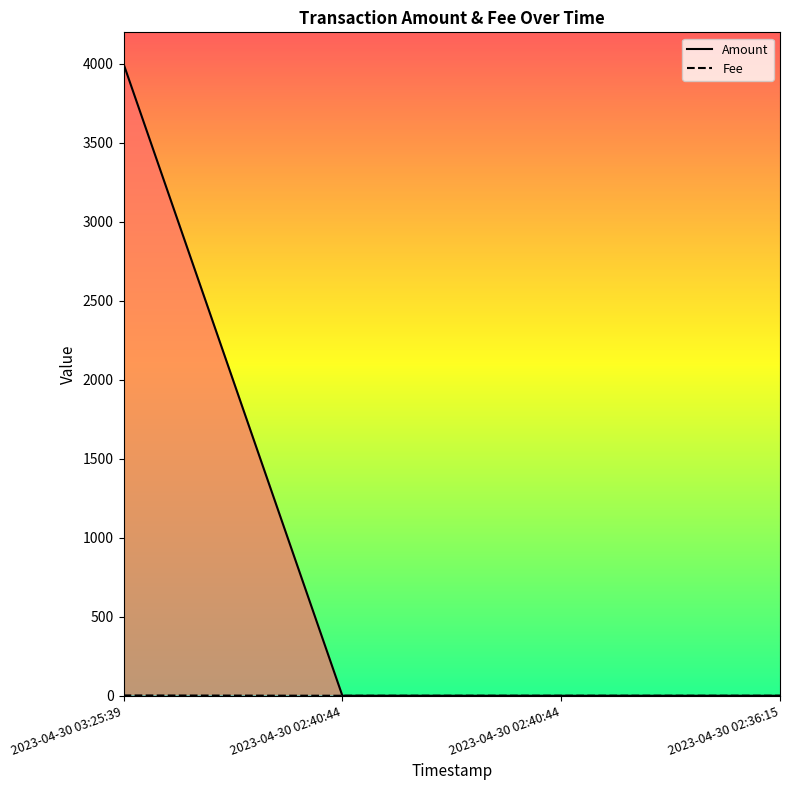

Does the chart have visible grid lines?

No